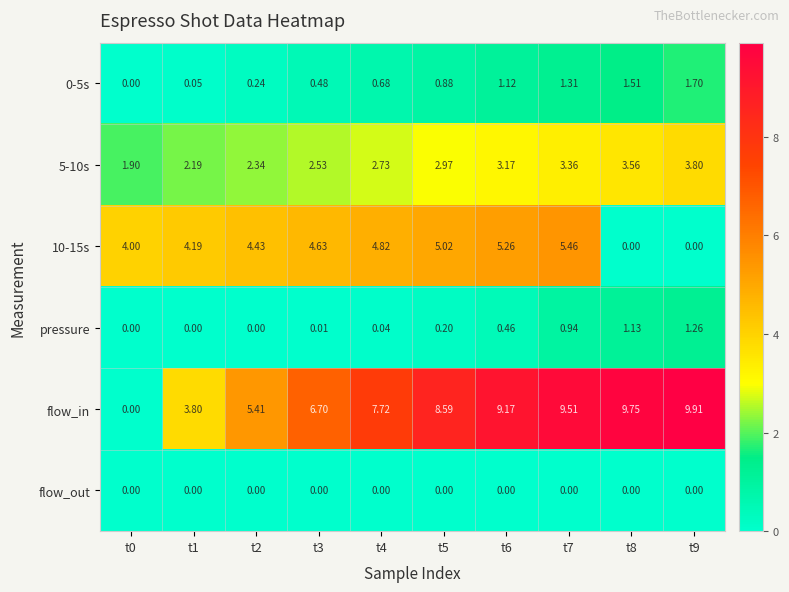

At which category is the sum across all series the highest?

t7